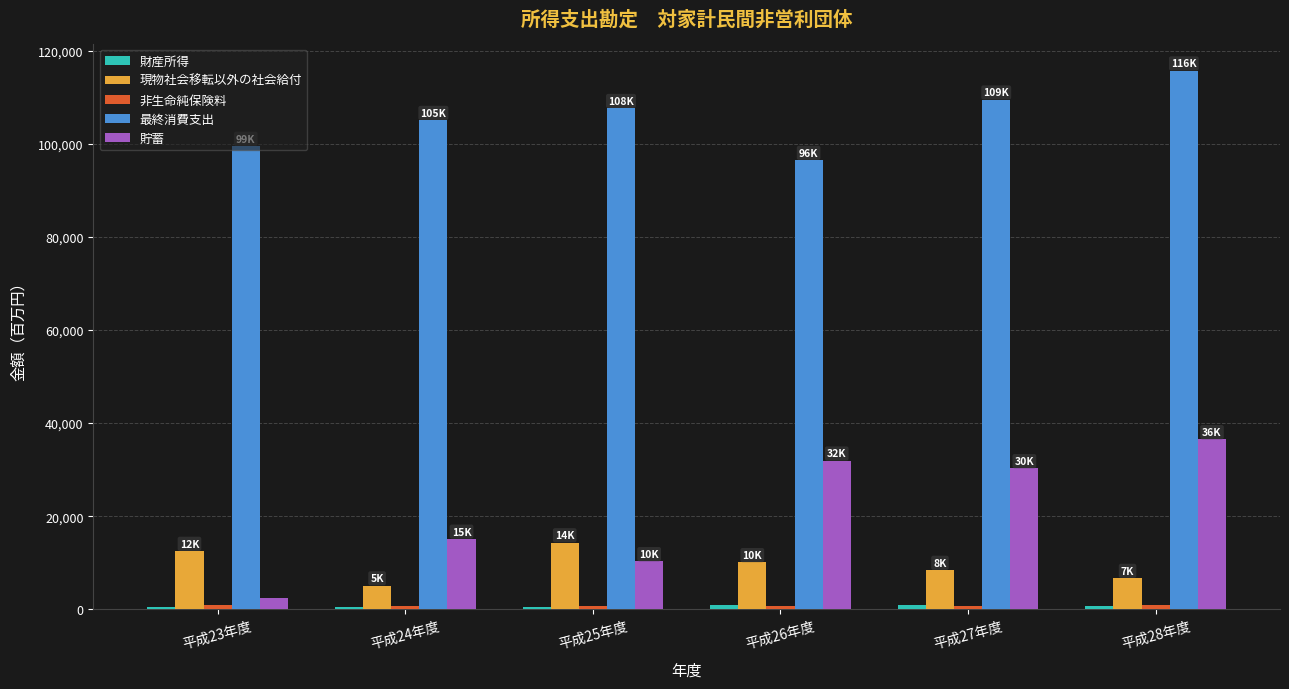

How many series are shown in this chart?

5